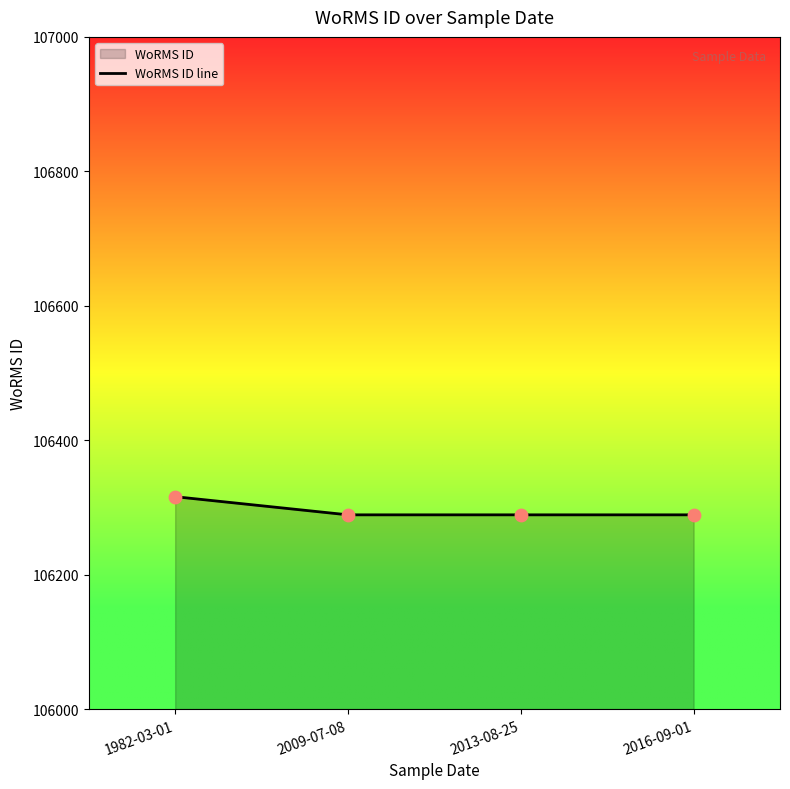

What is the change in value from 1982-03-01 to 2016-09-01?

-27